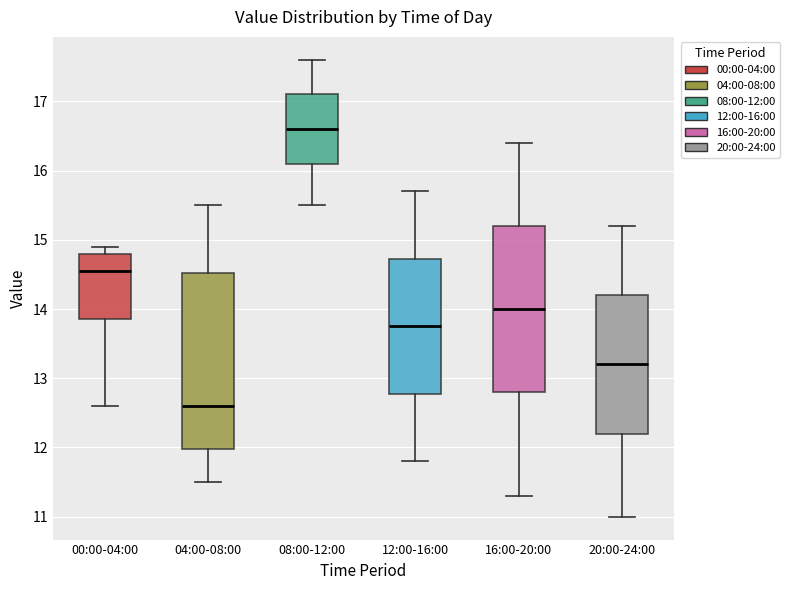

Where does the upper whisker of the box for 12:00-16:00 end on the y-axis? The values are not printed on the chart, so give them approximately, as read against the axis.

15.7